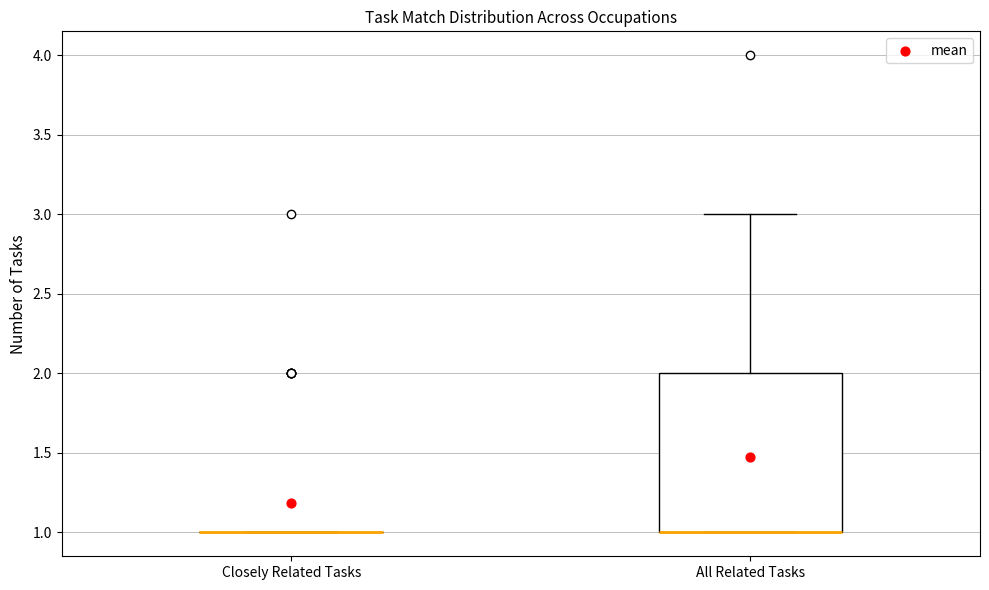

Comparing the boxes themselves (not the whiskers), which one is the tallest?

All Related Tasks